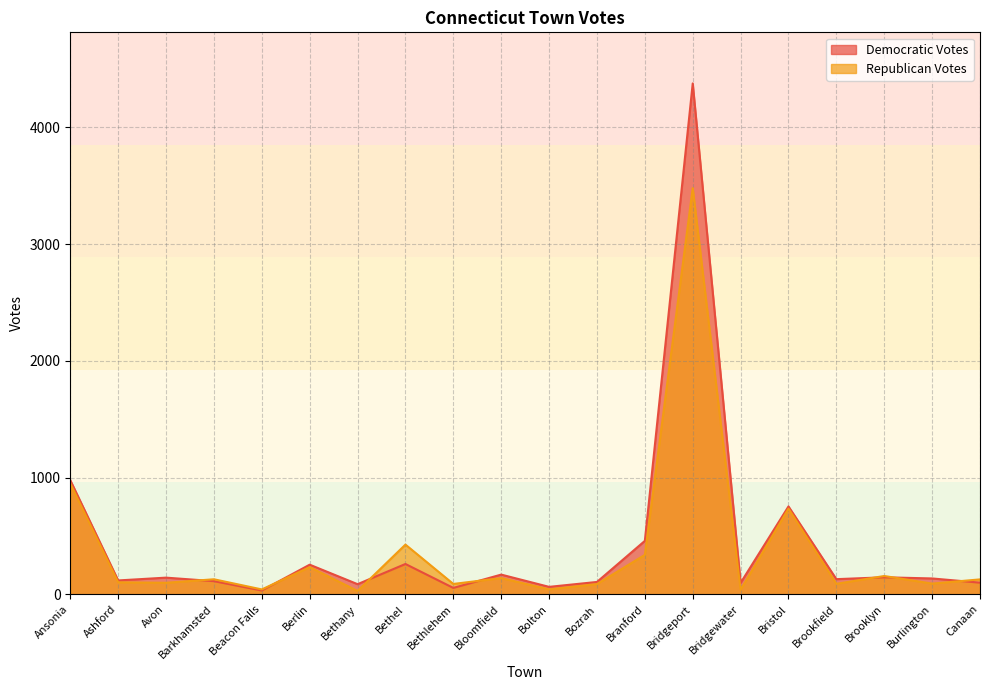

How many interior local peaks does the Democratic Votes series have?

7